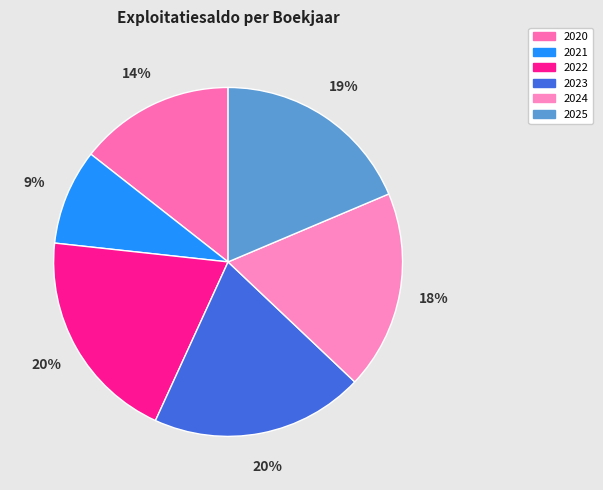

What percentage is the 2021 slice, to the nearest percent?

9%